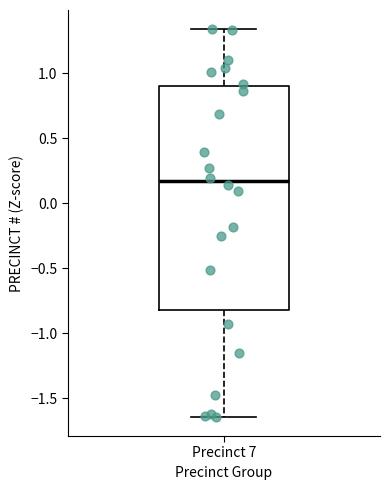

Where is the lower edge of the box for Precinct 7 on the y-axis? The values are not printed on the chart, so give them approximately, as read against the axis.

-0.80